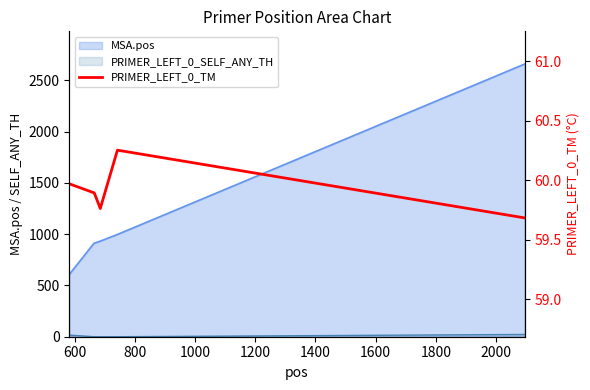

How many lines are shown in the chart?

1